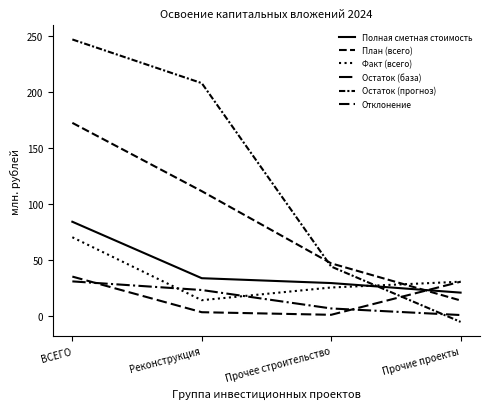

Reading right to left, list all the values displayed in this chart.

Полная сметная стоимость: 20.9	29.4	33.8	84.2
План (всего): 13.9	47.0	111.4	172.4
Факт (всего): 30.6	25.5	14.2	70.3
Остаток (база): 0.9	6.8	23.2	30.9
Остаток (прогноз): -5.2	44.2	207.8	246.8
Отклонение: 30.6	1.1	3.4	35.2